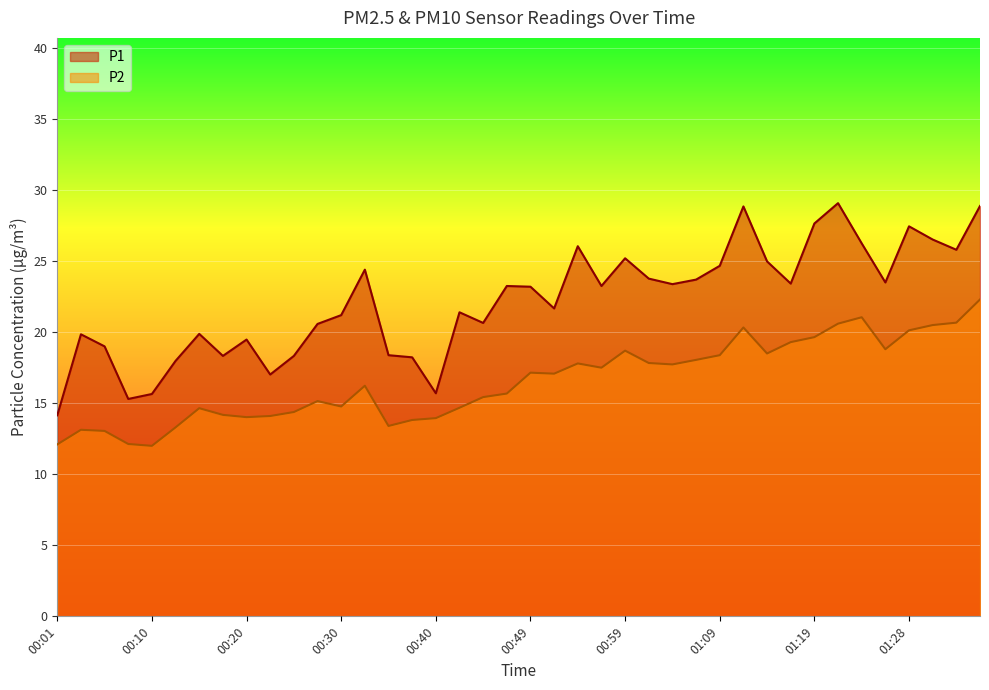

What is the average value of the P2 series?

16.6